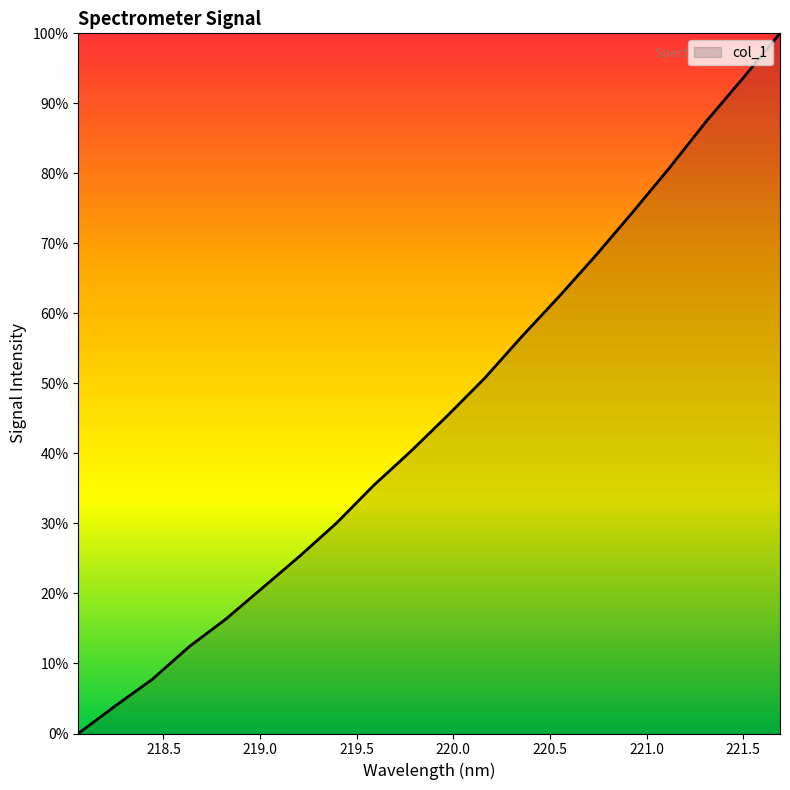

Is this an area chart (filled region under the line)?

Yes